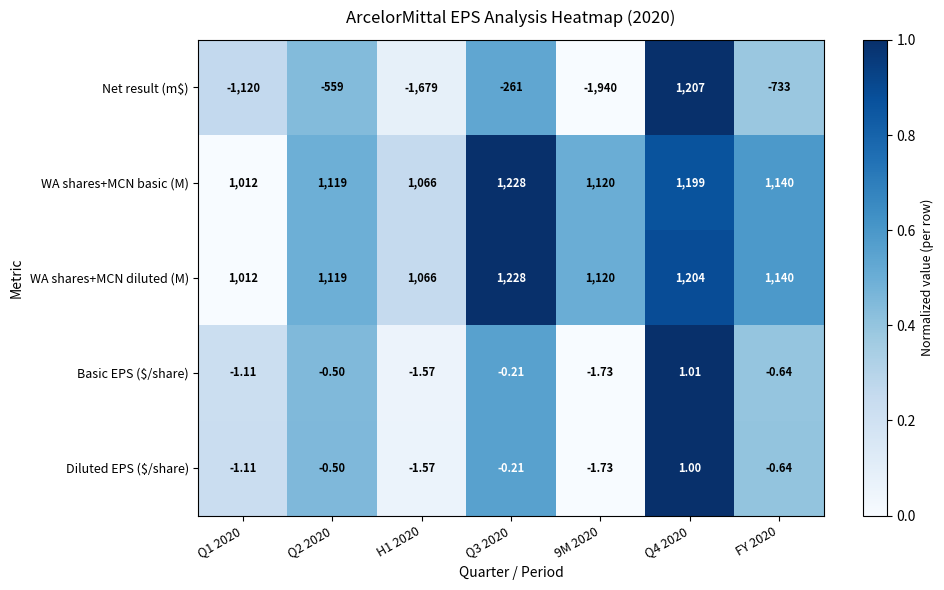

What is the spread (max minus min) of values at Q1 2020?

2132.0